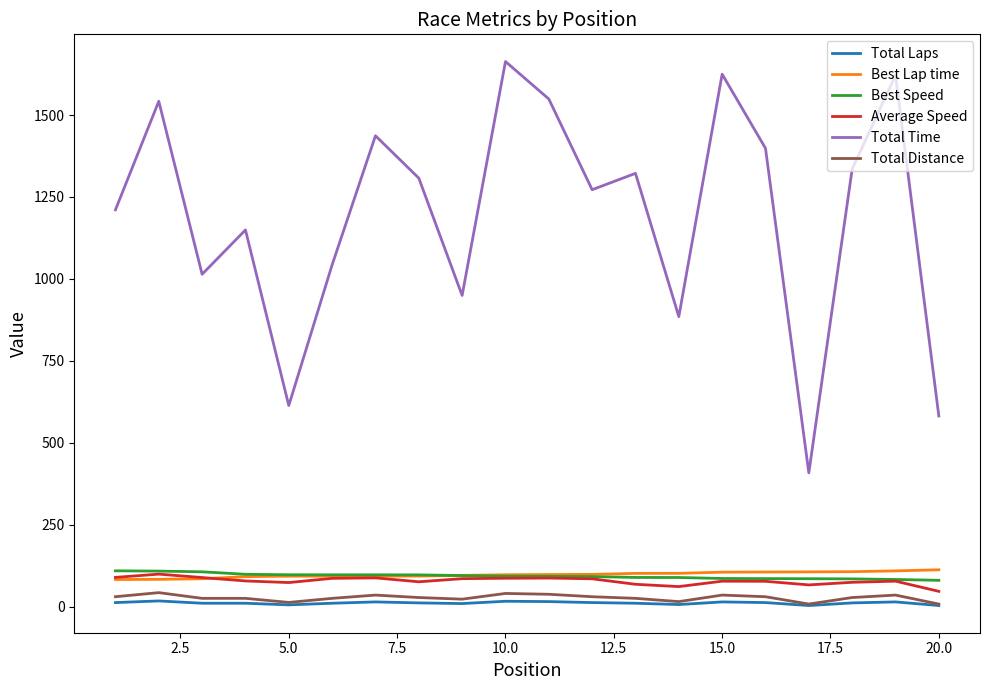

True or false: Best Speed and Total Time intersect in this chart.

False